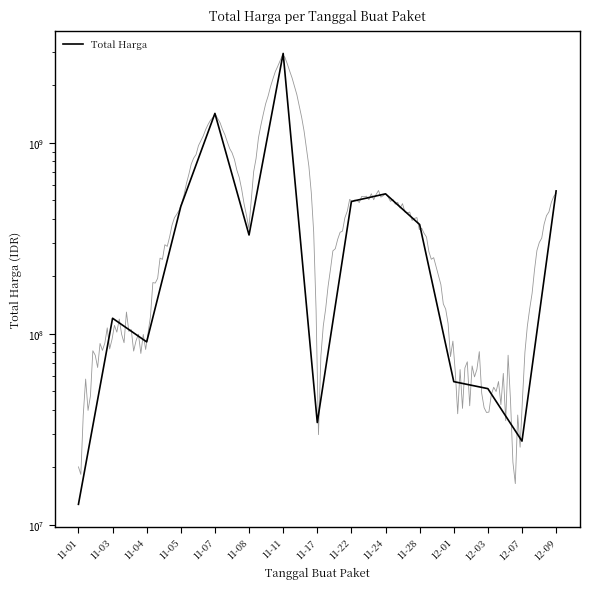

What is the difference between the maximum and minimum values?

2926175740